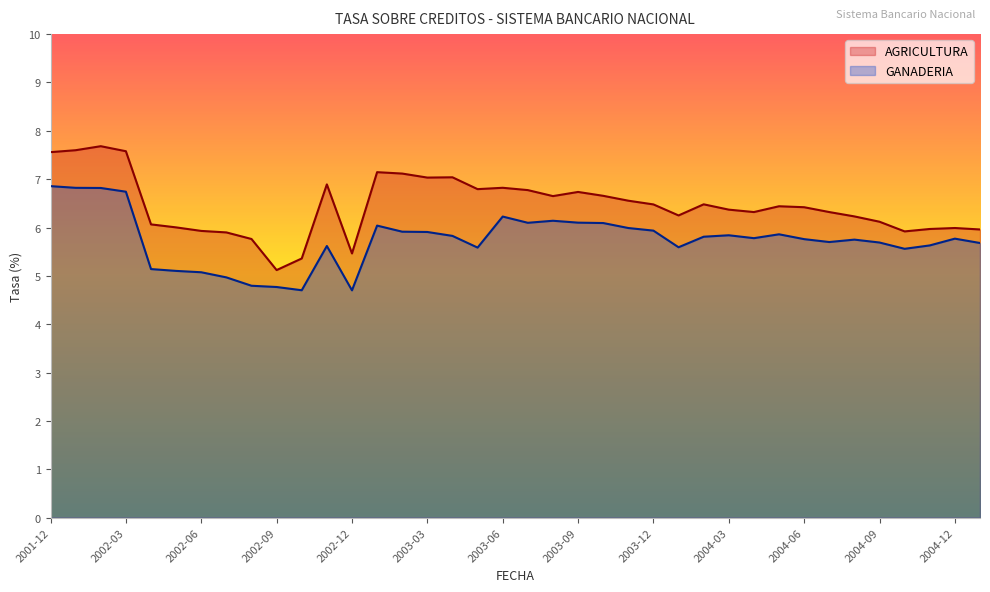

True or false: AGRICULTURA has a value of 9.3 at 2003-10.

False